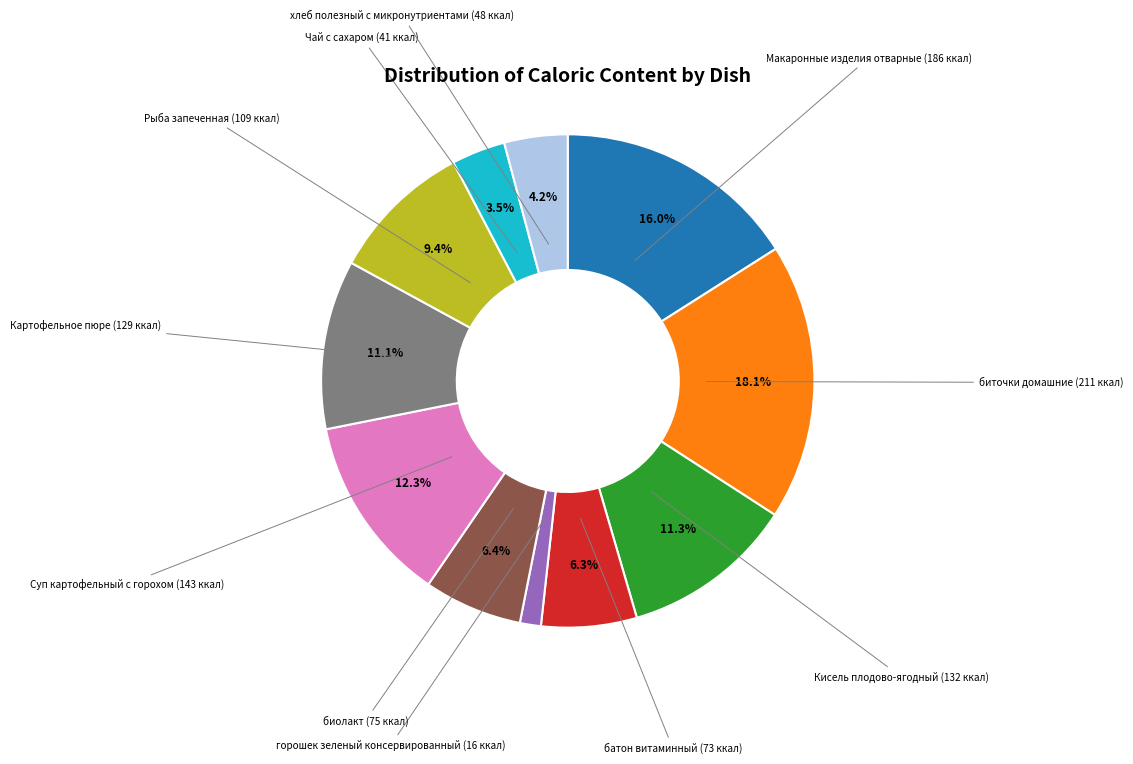

Does any single category account for the majority?

No